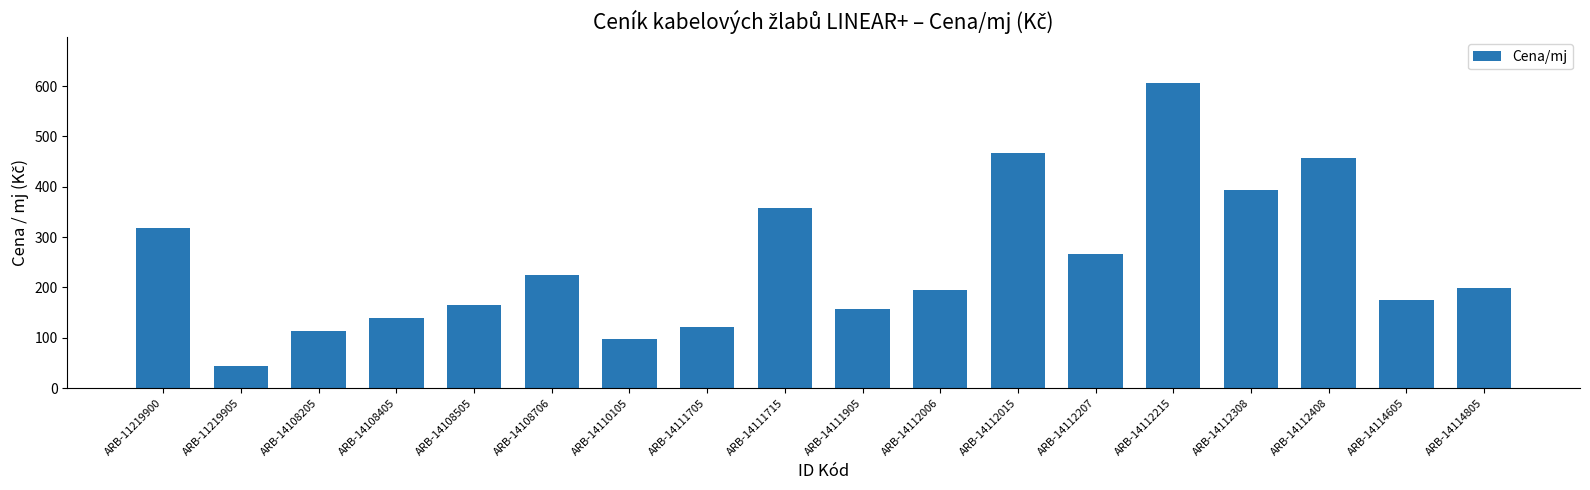

How many bars are there in total?

18